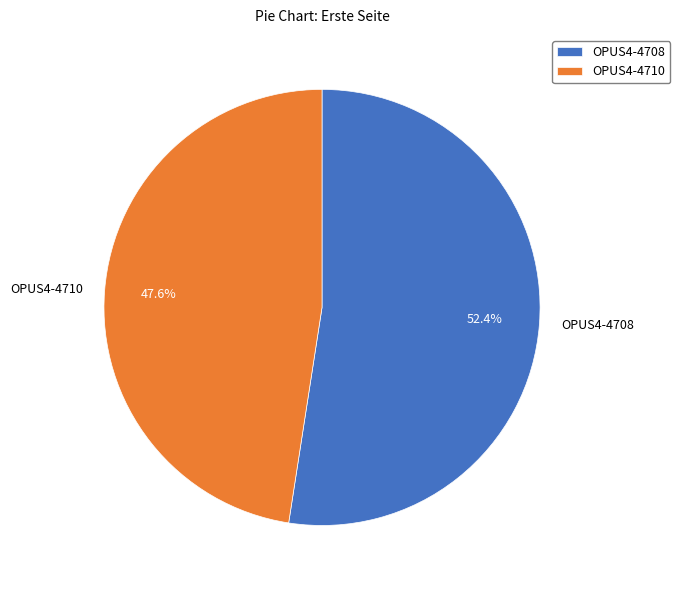

Is there a majority slice in this chart?

Yes